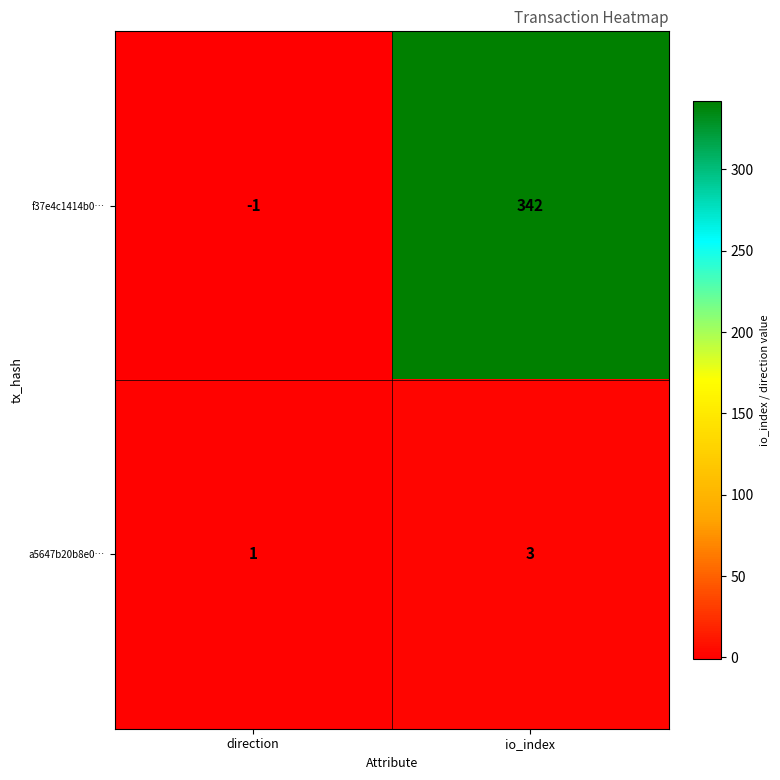

Which series changed the most between direction and io_index?

f37e4c1414b0…